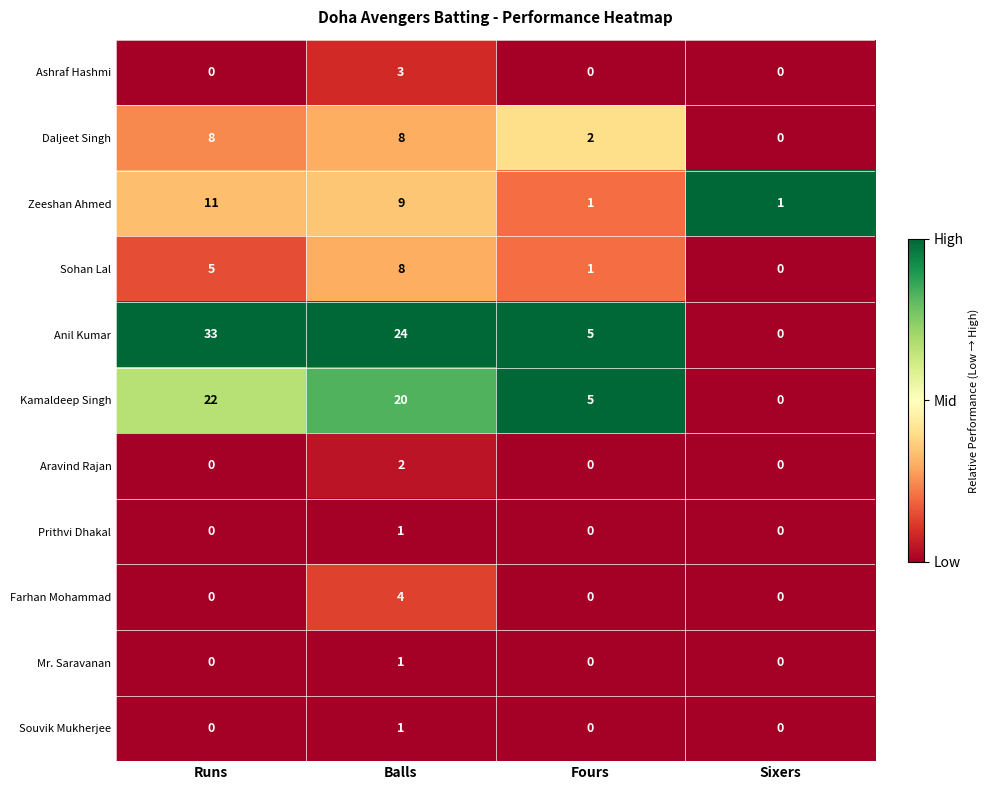

Is it true that Mr. Saravanan equals 1 at Balls?

True